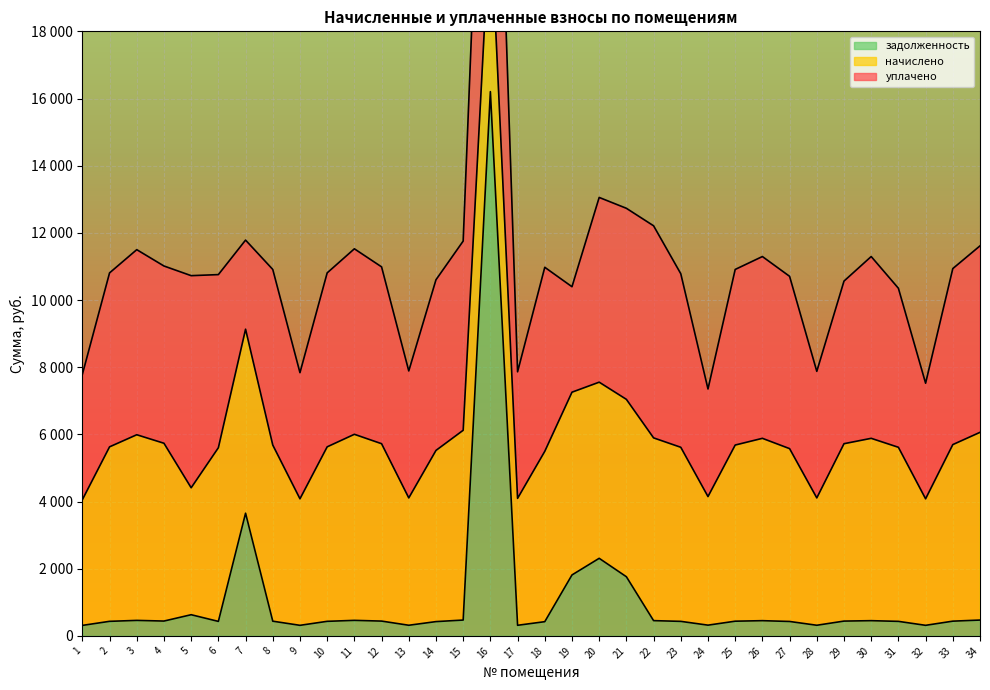

What is the sum of all начислено values?

168415.8